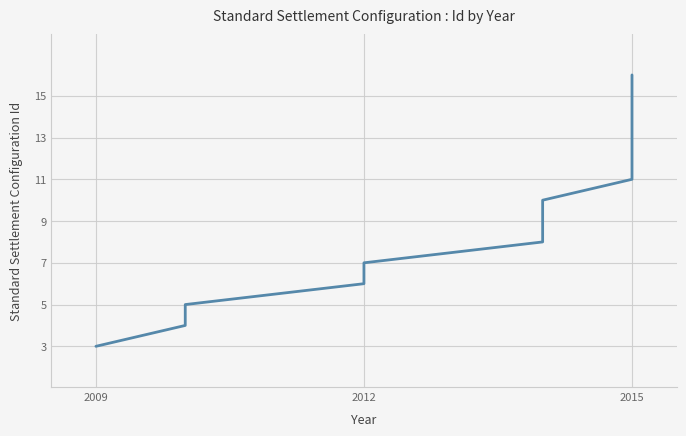

Between 2012 and 2015, which is larger?

2015